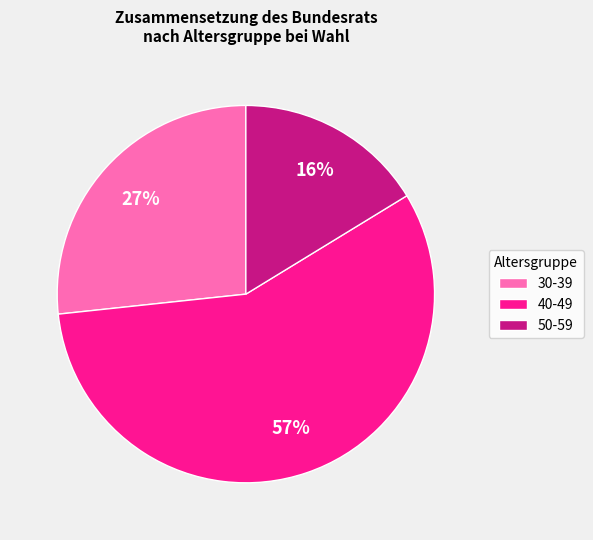

Is it true that 50-59 is 6% of the pie?

False